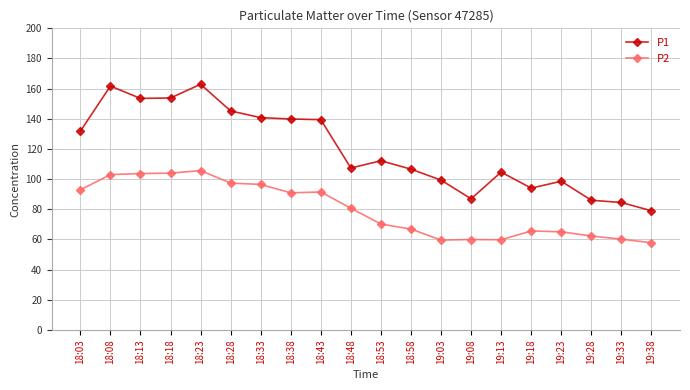

What is the maximum value shown in the chart?

162.9